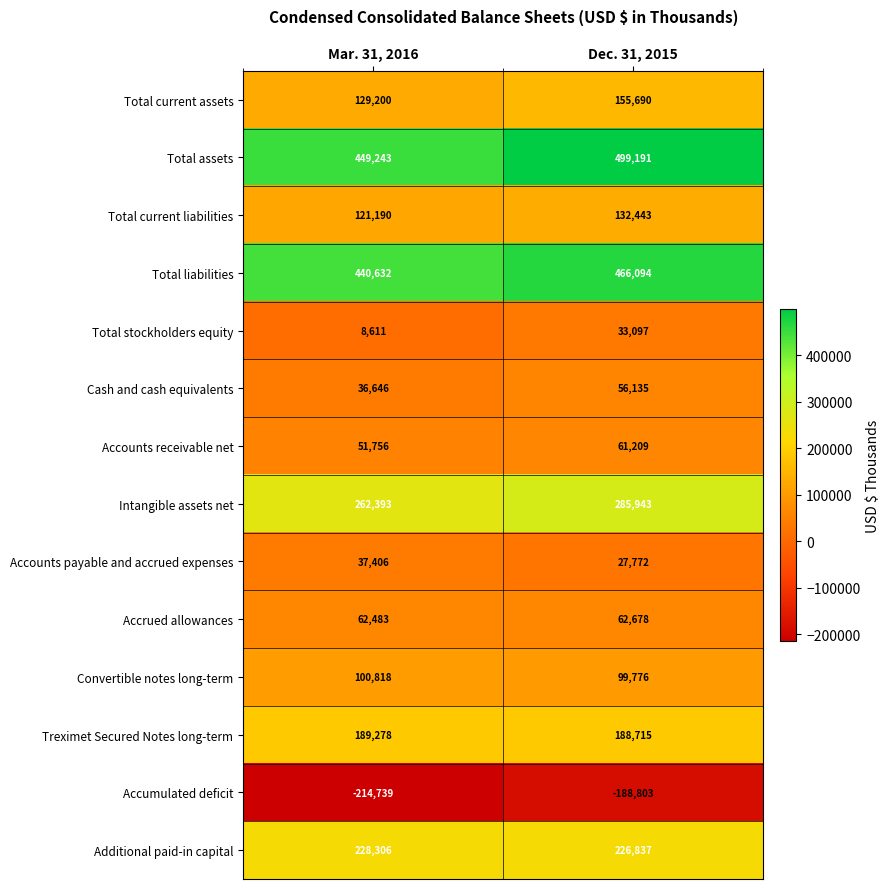

What is the spread (max minus min) of values at Dec. 31, 2015?

687994